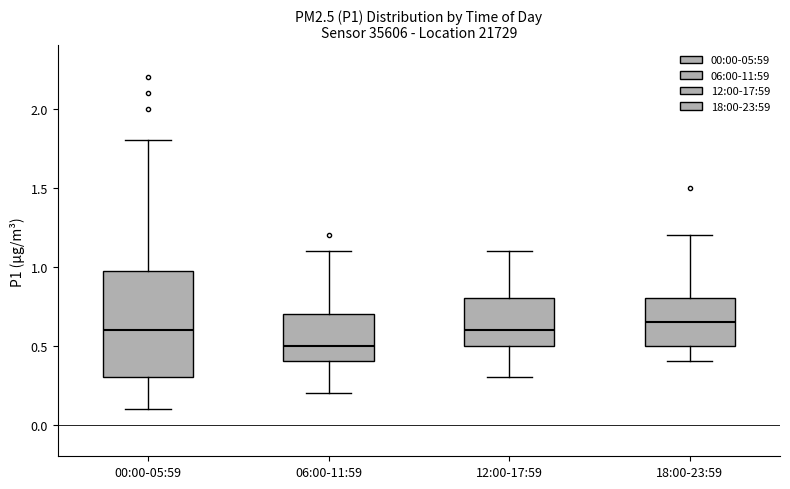

Reading left to right, read every box against the y-axis: the position of its median line, the range the box covers, and the ends of its whiskers. The values are not printed on the chart, so give them approximately, as read against the axis.

00:00-05:59: median 0.60, box 0.30 to 0.95, whiskers 0.10 to 1.80
06:00-11:59: median 0.50, box 0.40 to 0.70, whiskers 0.20 to 1.10
12:00-17:59: median 0.60, box 0.50 to 0.80, whiskers 0.30 to 1.10
18:00-23:59: median 0.65, box 0.50 to 0.80, whiskers 0.40 to 1.20